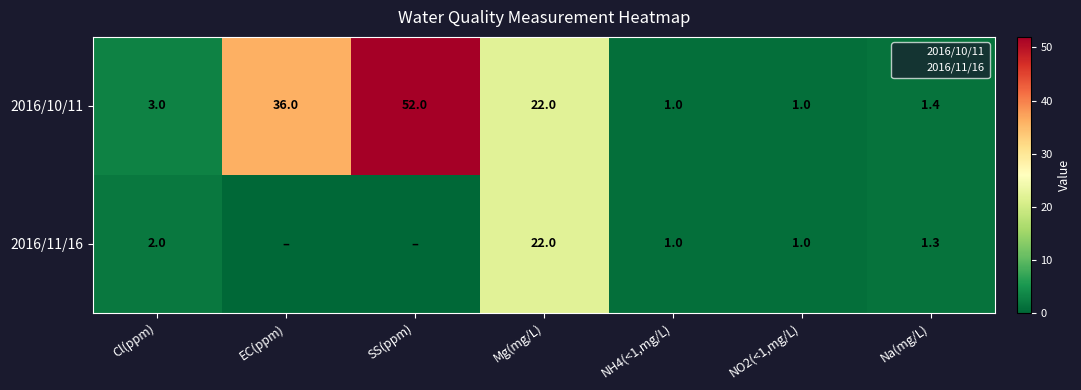

What is the highest value of the 2016/11/16 series?

22.0